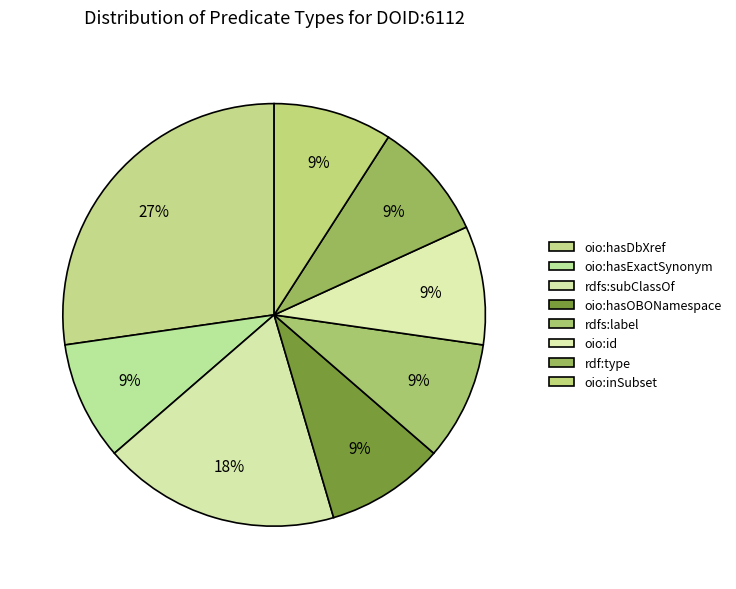

How many slices are in this pie chart?

8